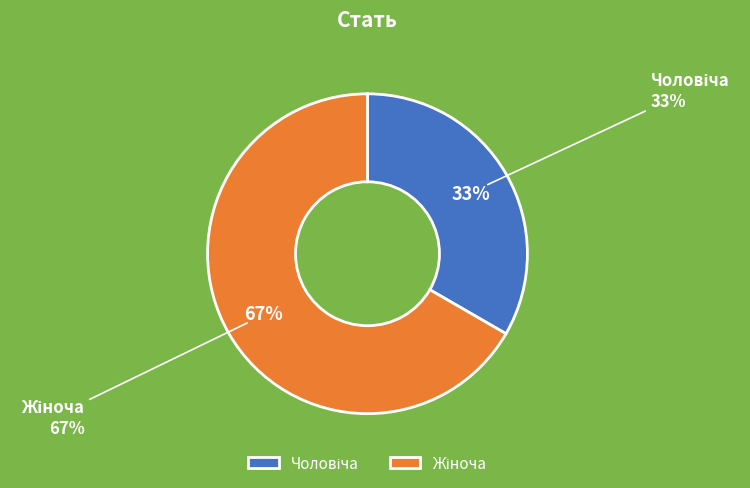

True or false: Чоловіча accounts for 45% of the total.

False